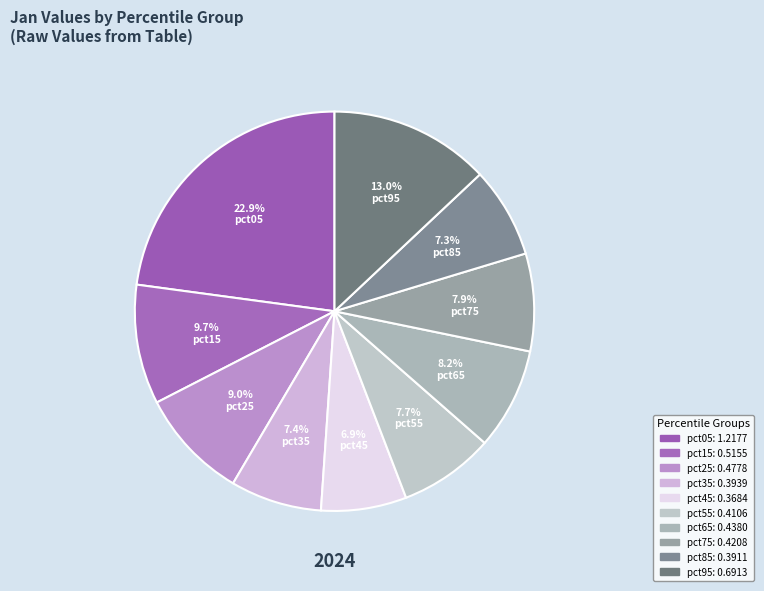

Does pct05 represent more than half of the total?

No